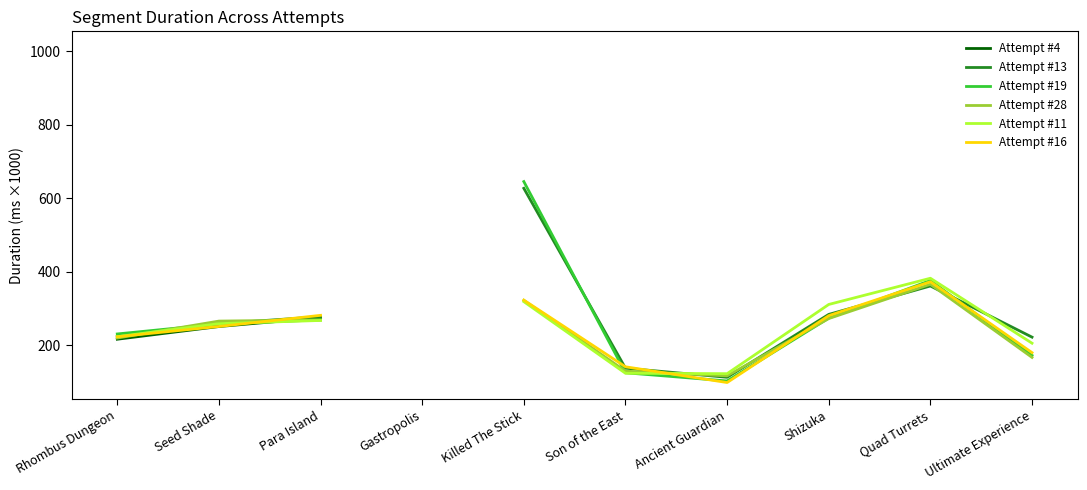

Rank the categories by Attempt #28 value from lowest to highest.

Ancient Guardian, Son of the East, Ultimate Experience, Rhombus Dungeon, Seed Shade, Para Island, Gastropolis, Shizuka, Killed The Stick, Quad Turrets